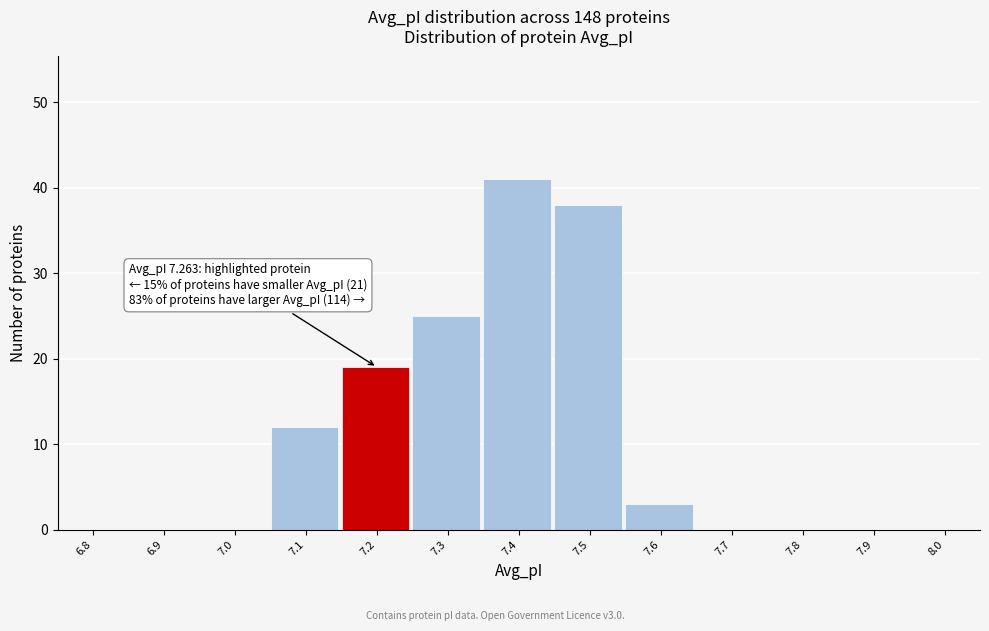

Reading left to right, list all the values displayed in this chart.

6.8=0	6.9=0	7.0=0	7.1=12	7.2=19	7.3=25	7.4=41	7.5=38	7.6=3	7.7=0	7.8=0	7.9=0	8.0=0